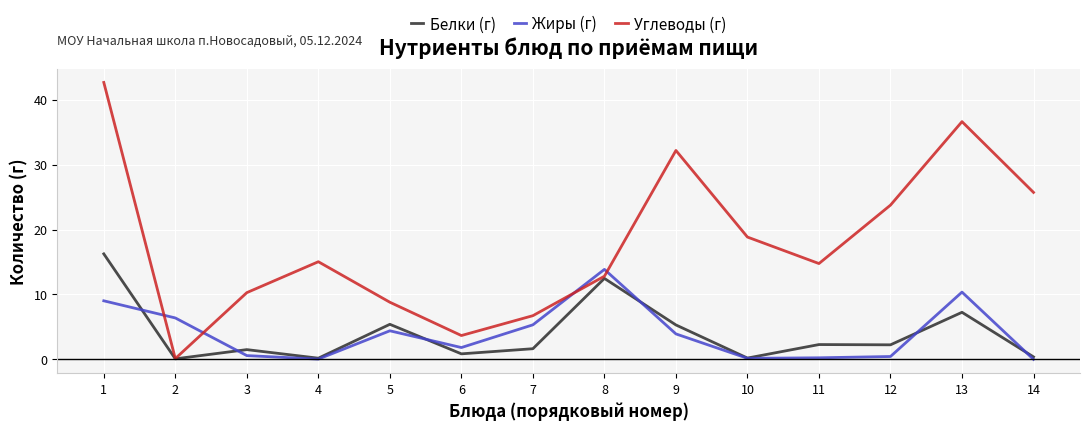

What is the maximum value shown in the chart?

42.7